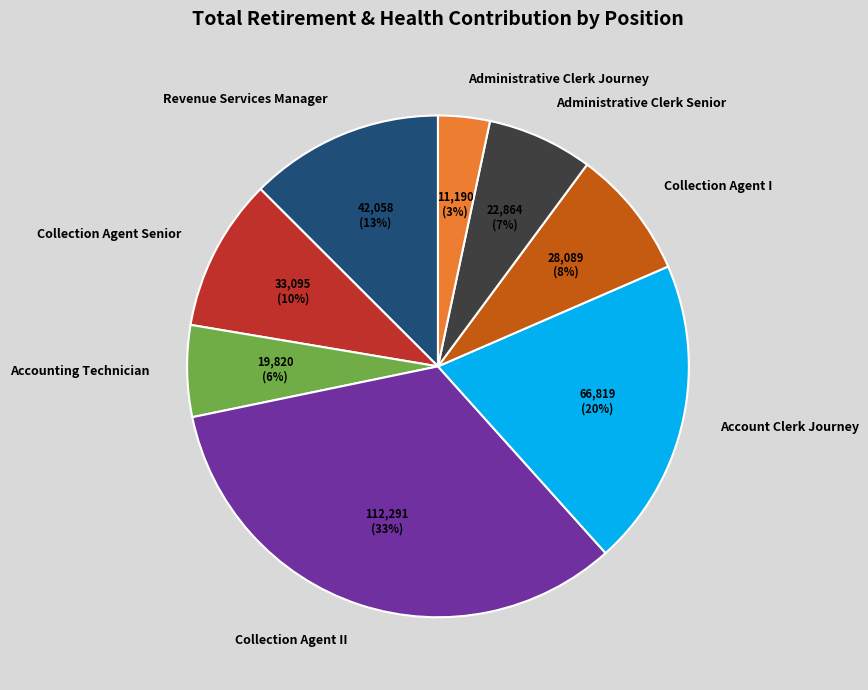

True or false: Administrative Clerk Senior accounts for 7% of the total.

True